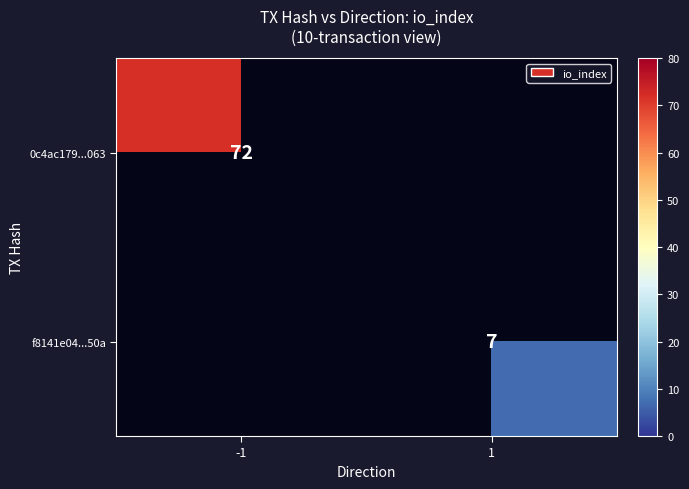

The value of 0c4ac179...063 at -1 is 34. True or false?

False